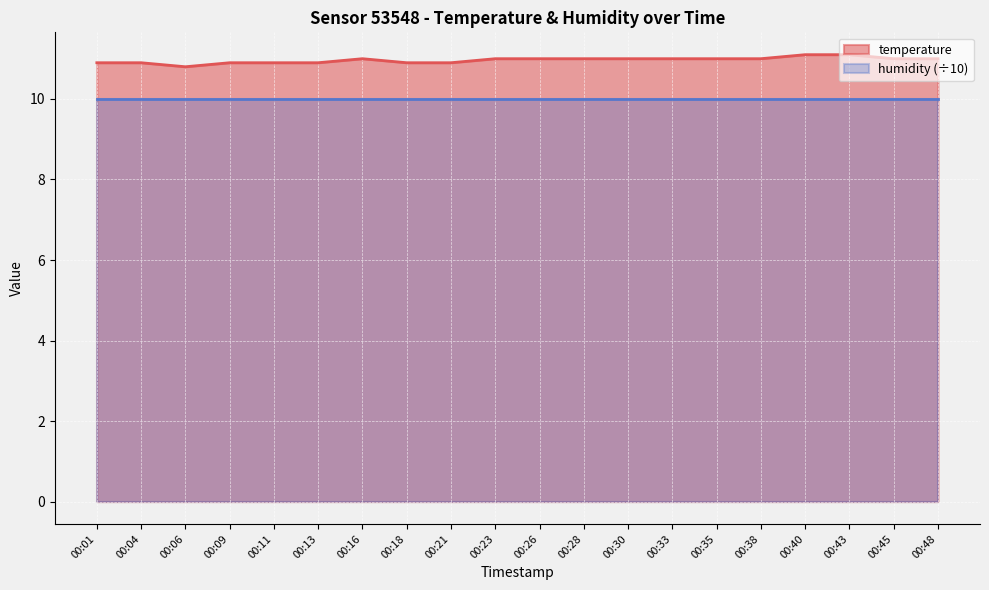

Reading left to right, what are all the values shown in this chart?

00:01=10.9	00:04=10.9	00:06=10.8	00:09=10.9	00:11=10.9	00:13=10.9	00:16=11.0	00:18=10.9	00:21=10.9	00:23=11.0	00:26=11.0	00:28=11.0	00:30=11.0	00:33=11.0	00:35=11.0	00:38=11.0	00:40=11.1	00:43=11.1	00:45=11.0	00:48=11.0